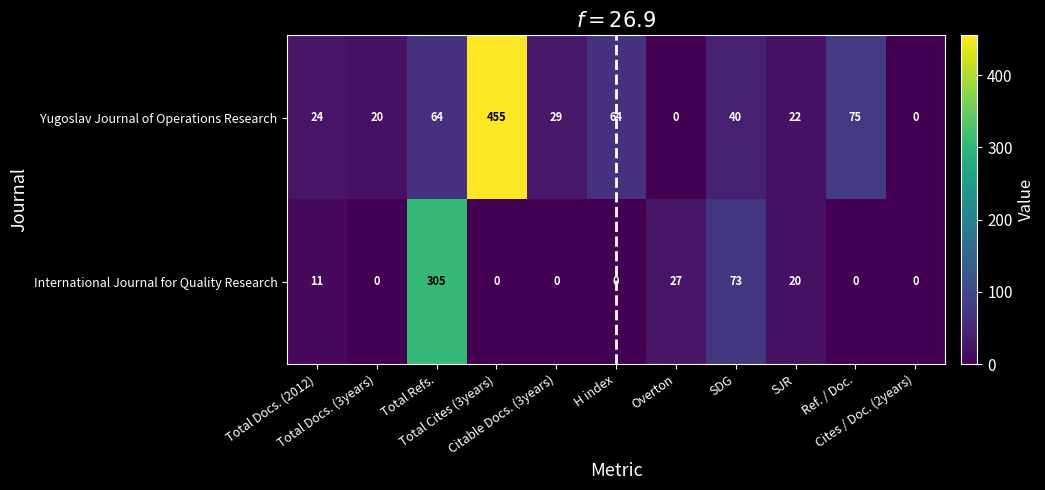

What is the average value of the International Journal for Quality Research series?

40